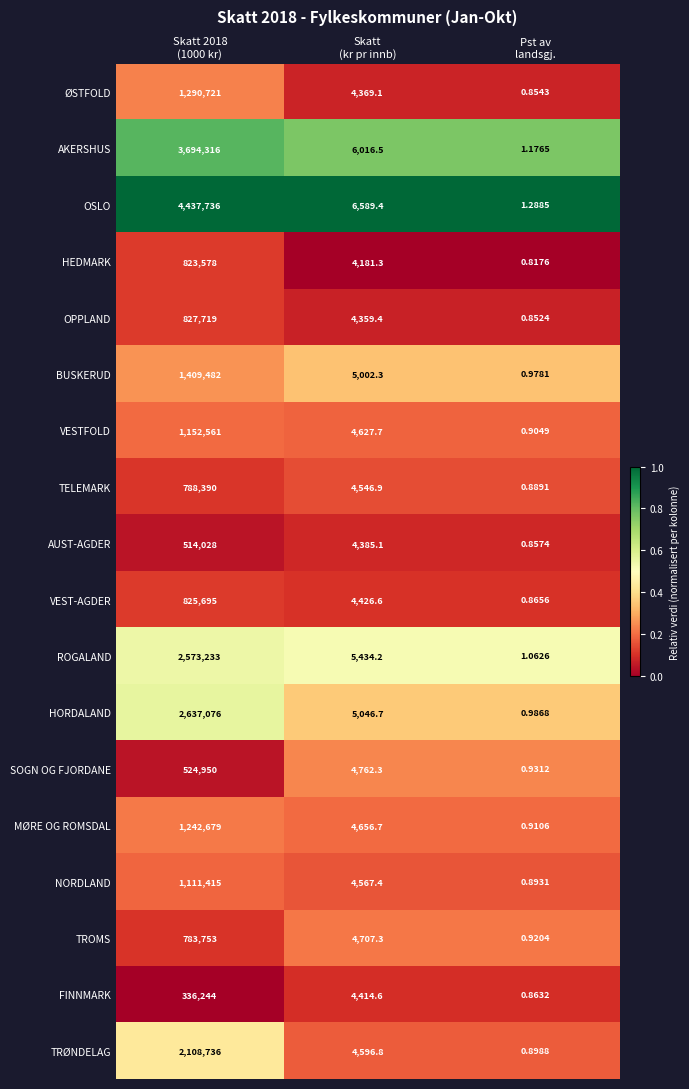

Which series changed the most between Skatt 2018
(1000 kr) and Pst av
landsgj.?

OSLO